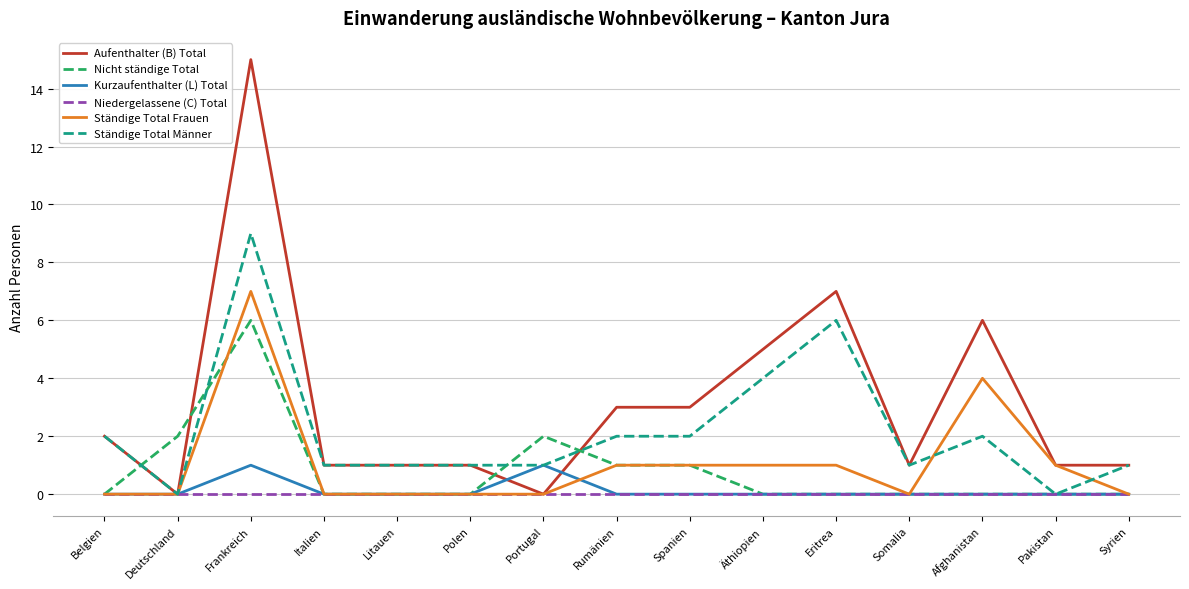

What are all the series names shown in the legend?

Aufenthalter (B) Total, Nicht ständige Total, Kurzaufenthalter (L) Total, Niedergelassene (C) Total, Ständige Total Frauen, Ständige Total Männer